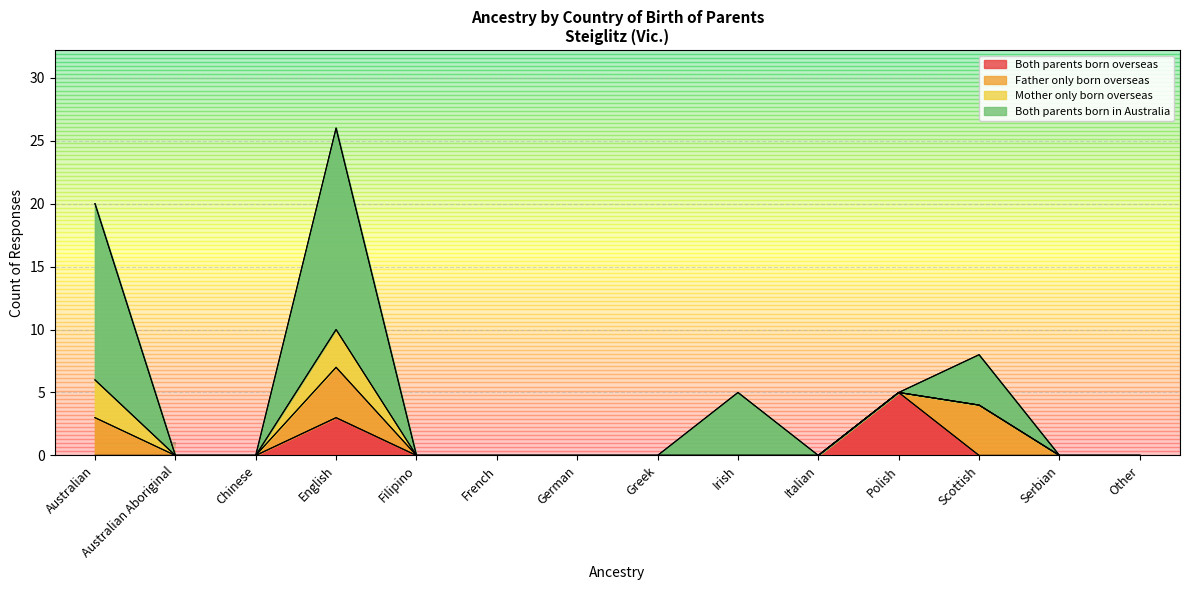

Reading right to left, extract all data points from this chart.

Both parents born overseas: Other=0	Serbian=0	Scottish=0	Polish=5	Italian=0	Irish=0	Greek=0	German=0	French=0	Filipino=0	English=3	Chinese=0	Australian Aboriginal=0	Australian=0
Father only born overseas: Other=0	Serbian=0	Scottish=4	Polish=0	Italian=0	Irish=0	Greek=0	German=0	French=0	Filipino=0	English=4	Chinese=0	Australian Aboriginal=0	Australian=3
Mother only born overseas: Other=0	Serbian=0	Scottish=0	Polish=0	Italian=0	Irish=0	Greek=0	German=0	French=0	Filipino=0	English=3	Chinese=0	Australian Aboriginal=0	Australian=3
Both parents born in Australia: Other=0	Serbian=0	Scottish=4	Polish=0	Italian=0	Irish=5	Greek=0	German=0	French=0	Filipino=0	English=16	Chinese=0	Australian Aboriginal=0	Australian=14